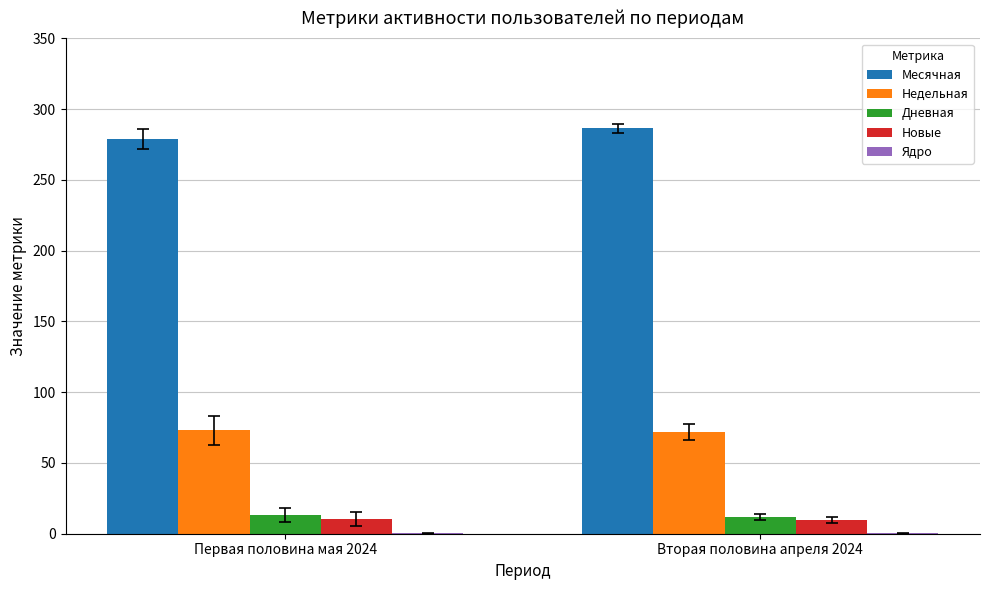

Count the number of data series in this chart.

5